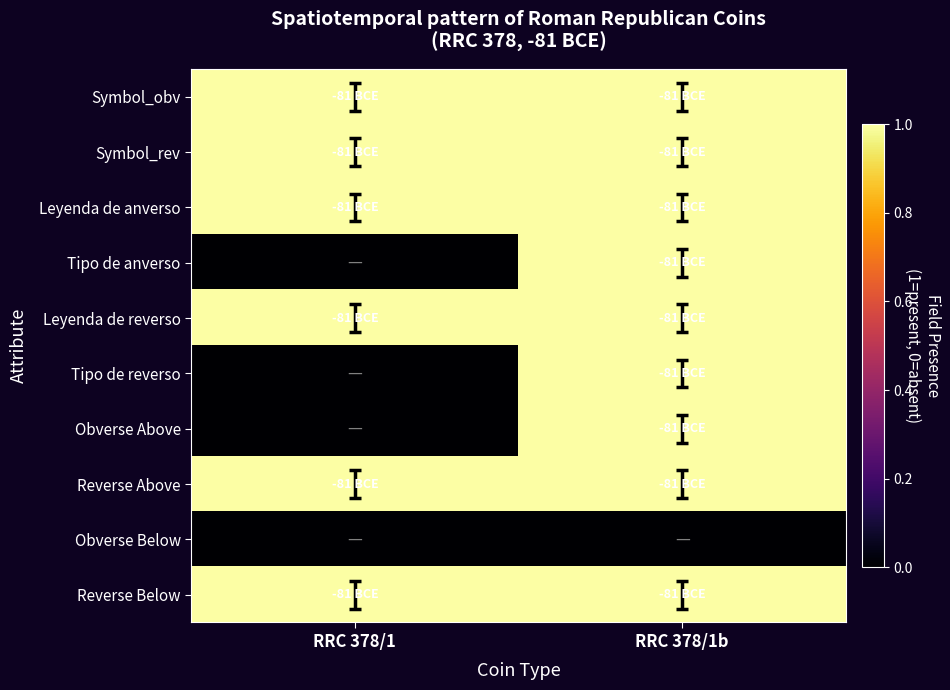

Reading left to right, list all the values displayed in this chart.

Symbol_obv: RRC 378/1=1	RRC 378/1b=1
Symbol_rev: RRC 378/1=1	RRC 378/1b=1
Leyenda de anverso: RRC 378/1=1	RRC 378/1b=1
Tipo de anverso: RRC 378/1=0	RRC 378/1b=1
Leyenda de reverso: RRC 378/1=1	RRC 378/1b=1
Tipo de reverso: RRC 378/1=0	RRC 378/1b=1
Obverse Above: RRC 378/1=0	RRC 378/1b=1
Reverse Above: RRC 378/1=1	RRC 378/1b=1
Obverse Below: RRC 378/1=0	RRC 378/1b=0
Reverse Below: RRC 378/1=1	RRC 378/1b=1